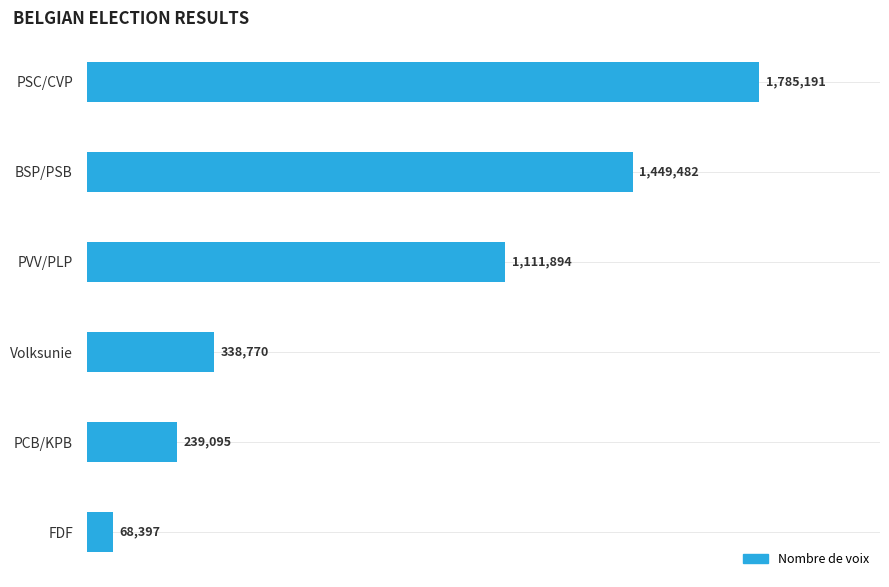

At which label is the value closest to 926794?

PVV/PLP